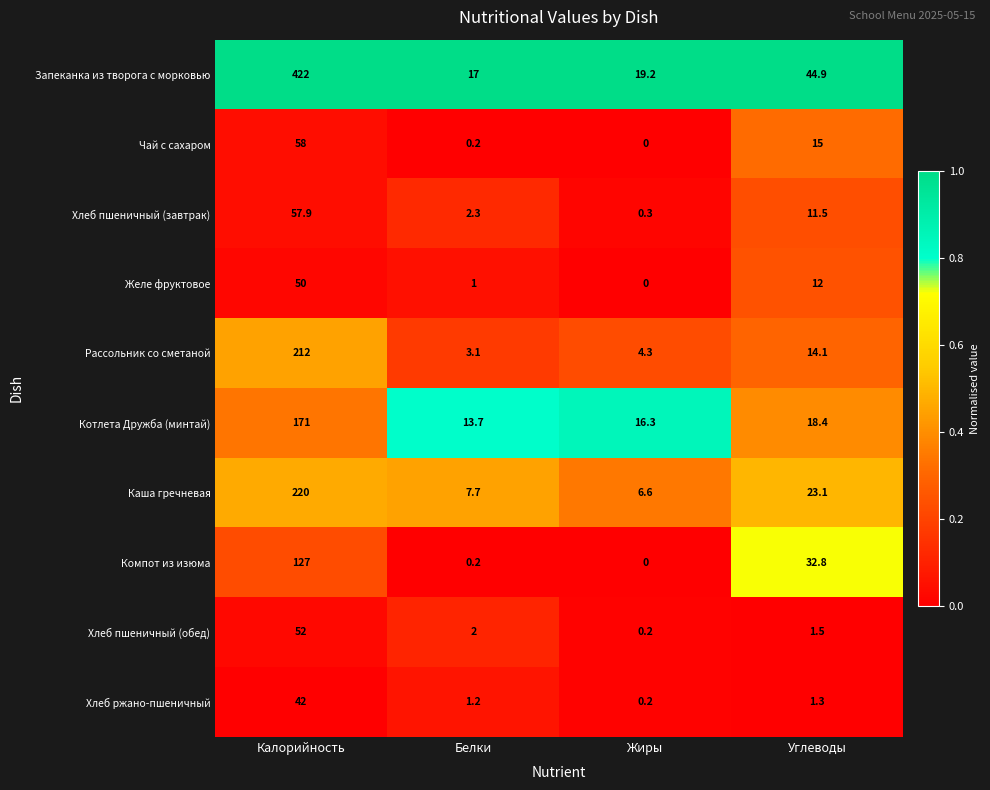

What is the difference between the highest and lowest values at Углеводы?

43.6